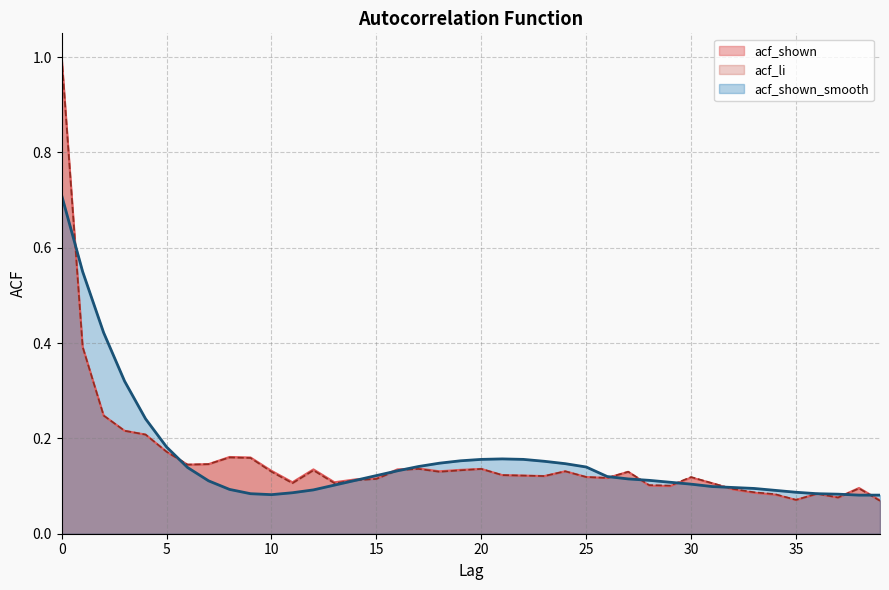

In acf_shown_smooth, how many points are lower than both neighbors (excluding endpoints)?

1